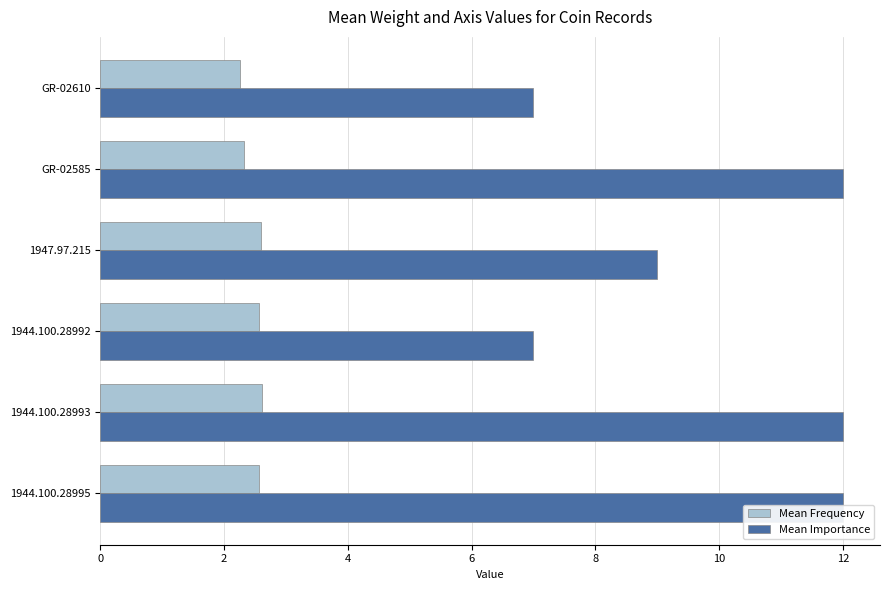

At how many categories does at least one series exceed 6?

6